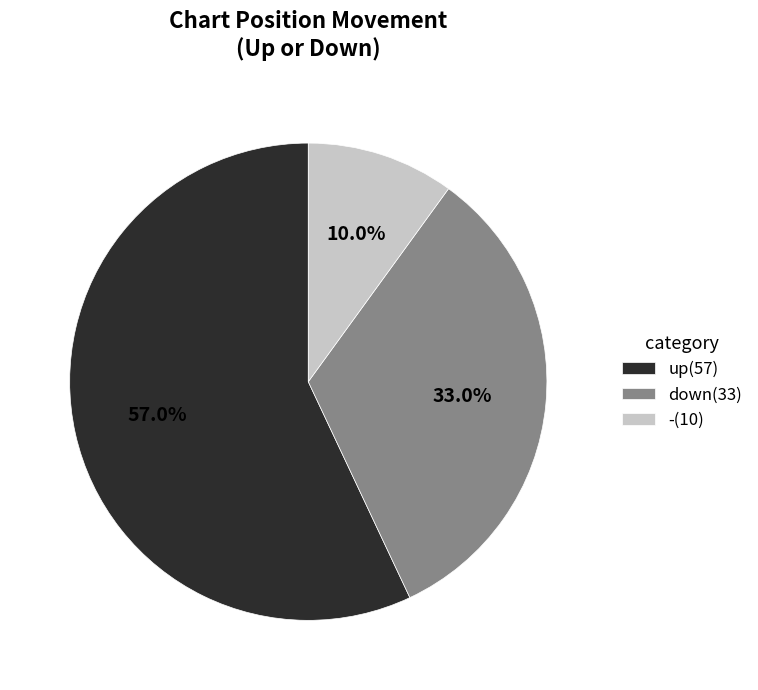

The down slice represents 26% of the pie. True or false?

False